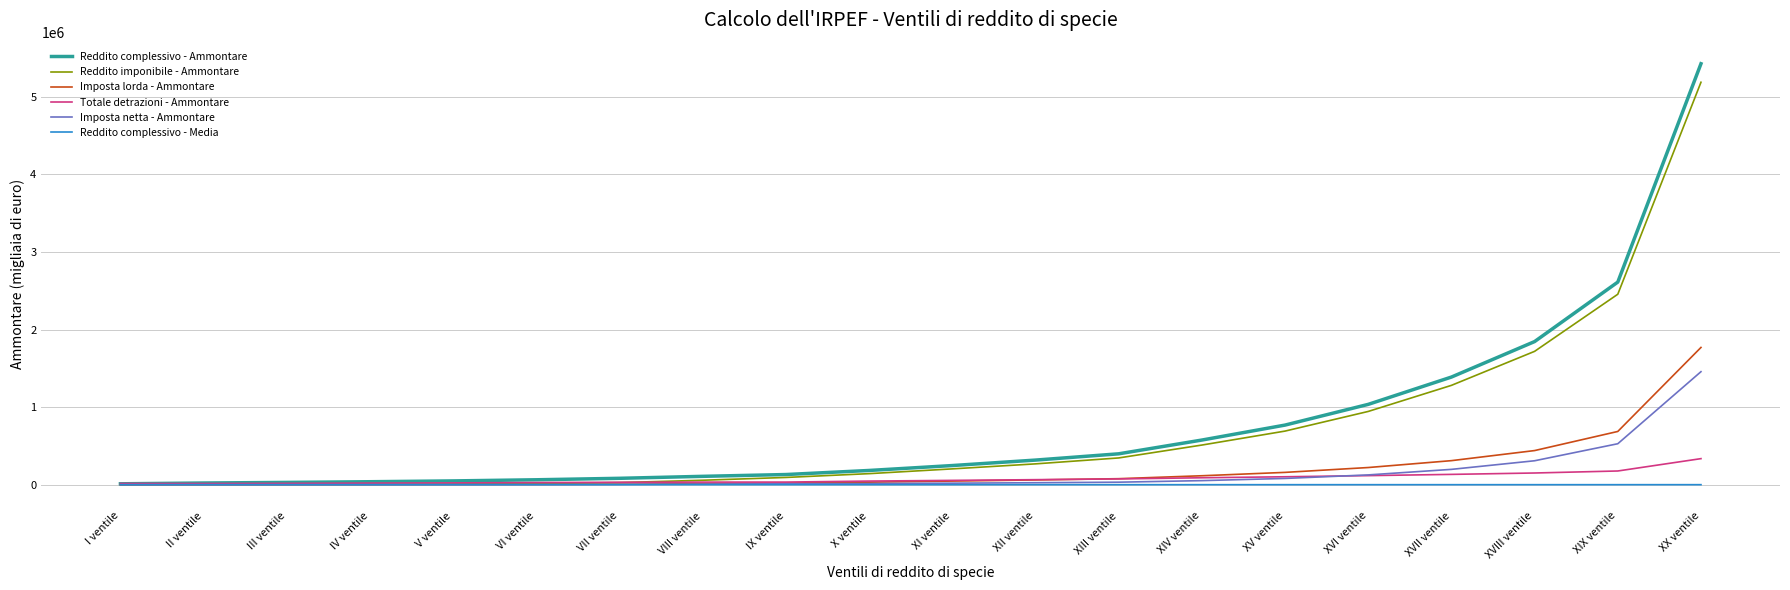

Which series has the largest total across all categories?

Reddito complessivo - Ammontare